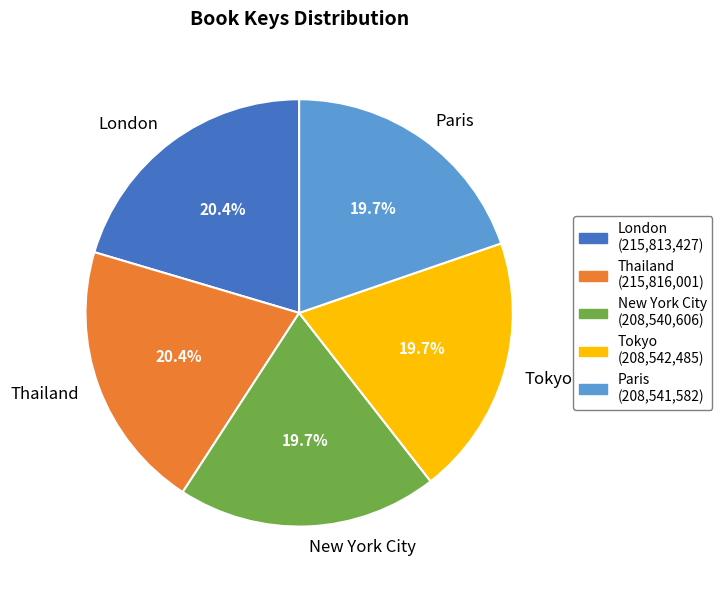

Is Tokyo the majority of the pie?

No